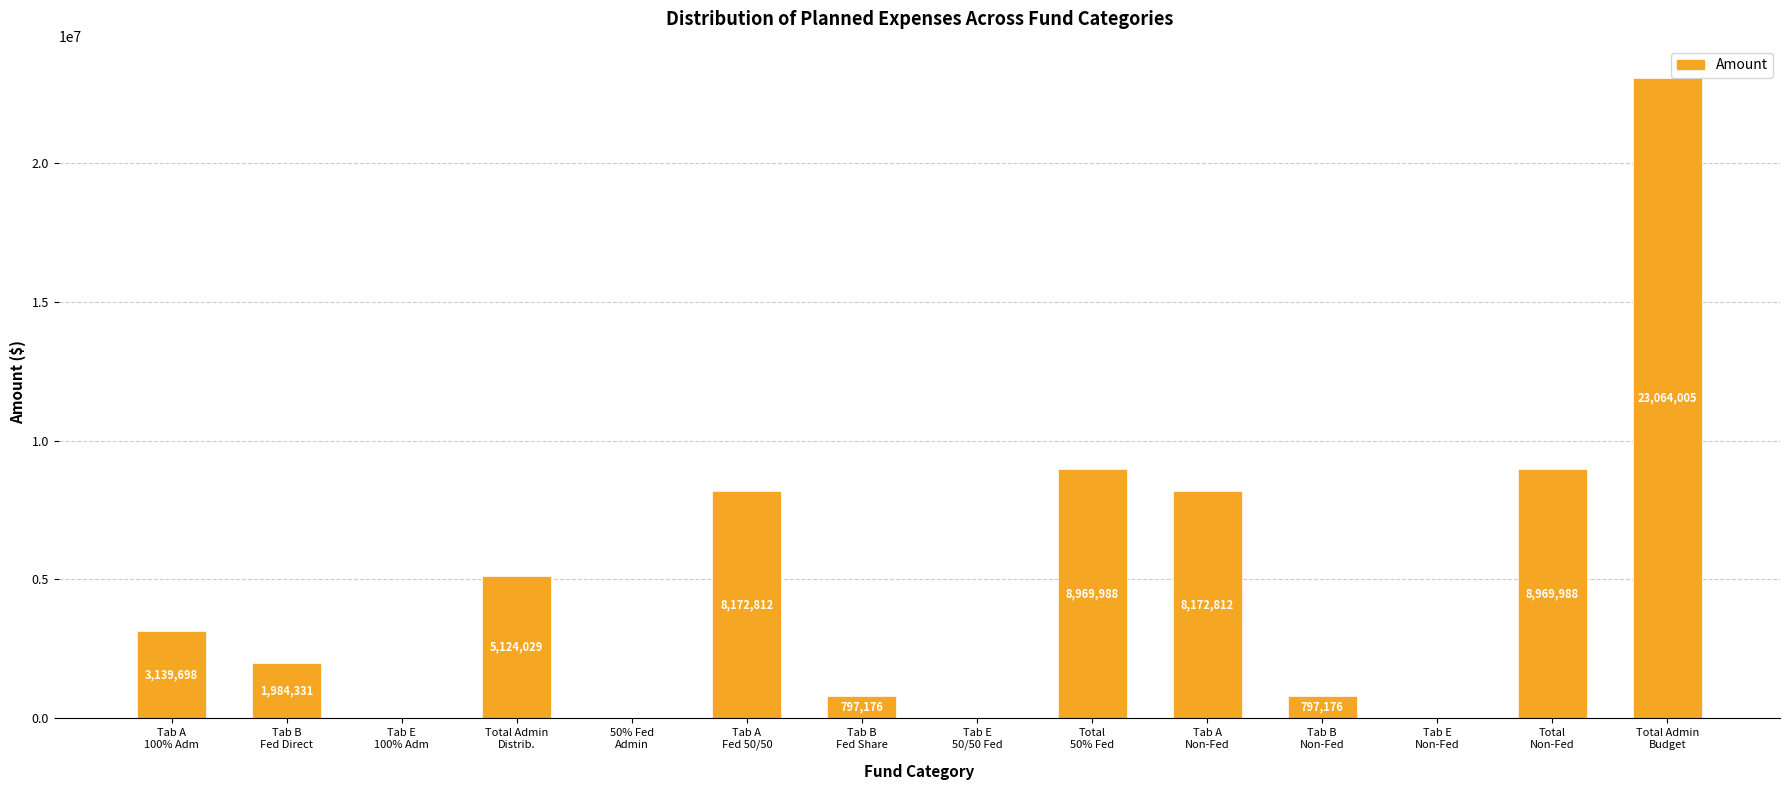

What is the sum of all values?

69192015